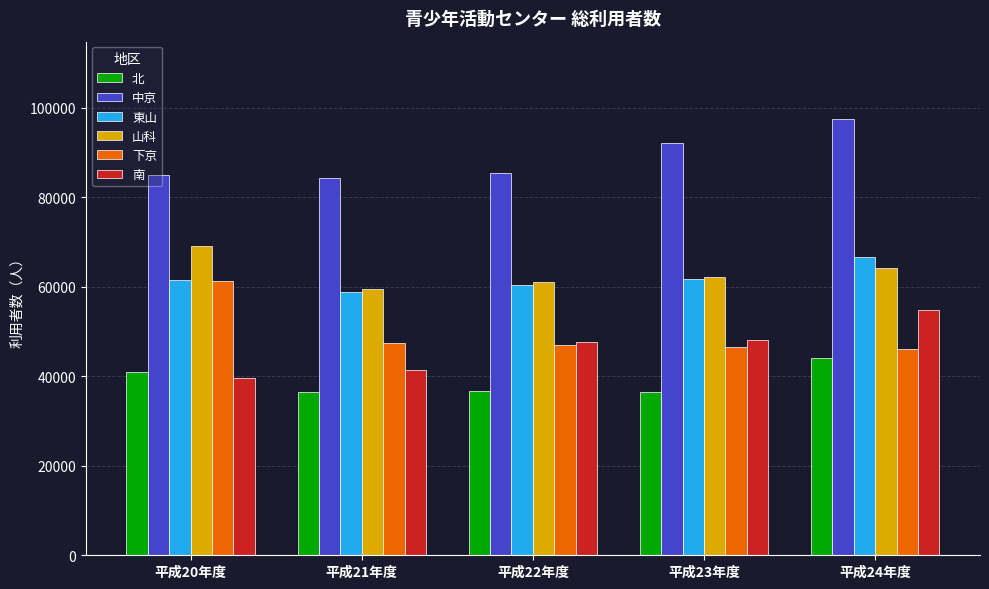

Is it true that 山科 equals 64208 at 平成24年度?

True